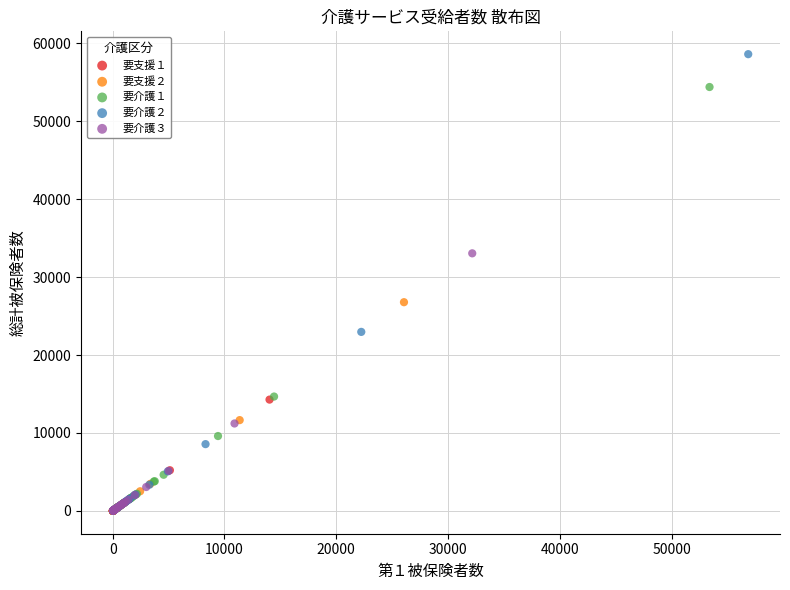

Which series has the widest spread of Y values?

要介護２